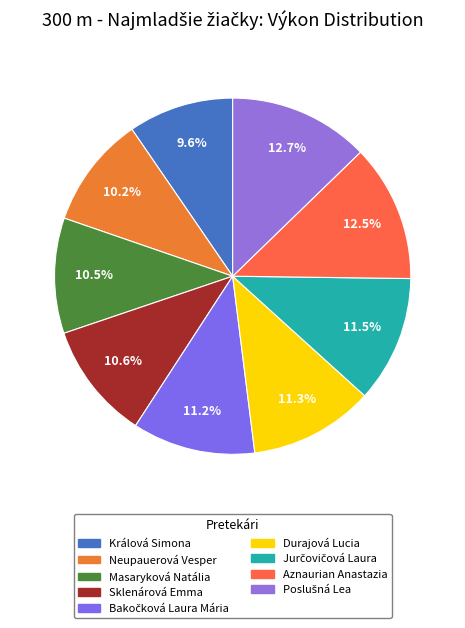

Which slice is the largest?

Poslušná Lea